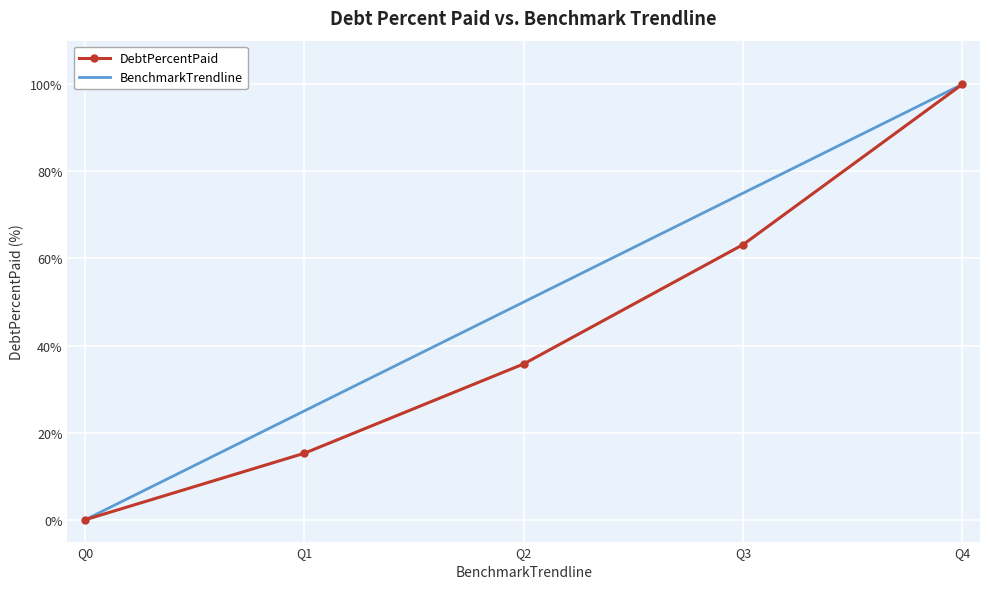

What is the spread (max minus min) of values at Q1?

9.7